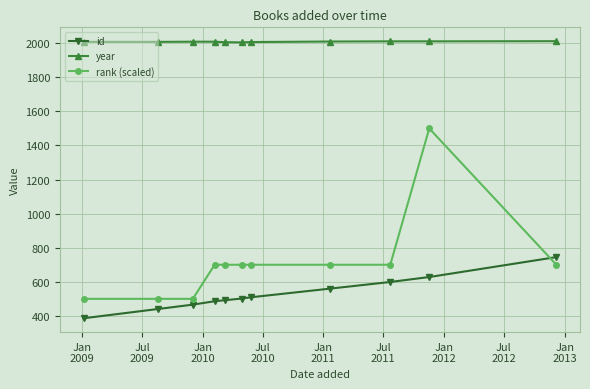

Rank the series by their maximum value, from highest to lowest.

year, rank (scaled), id